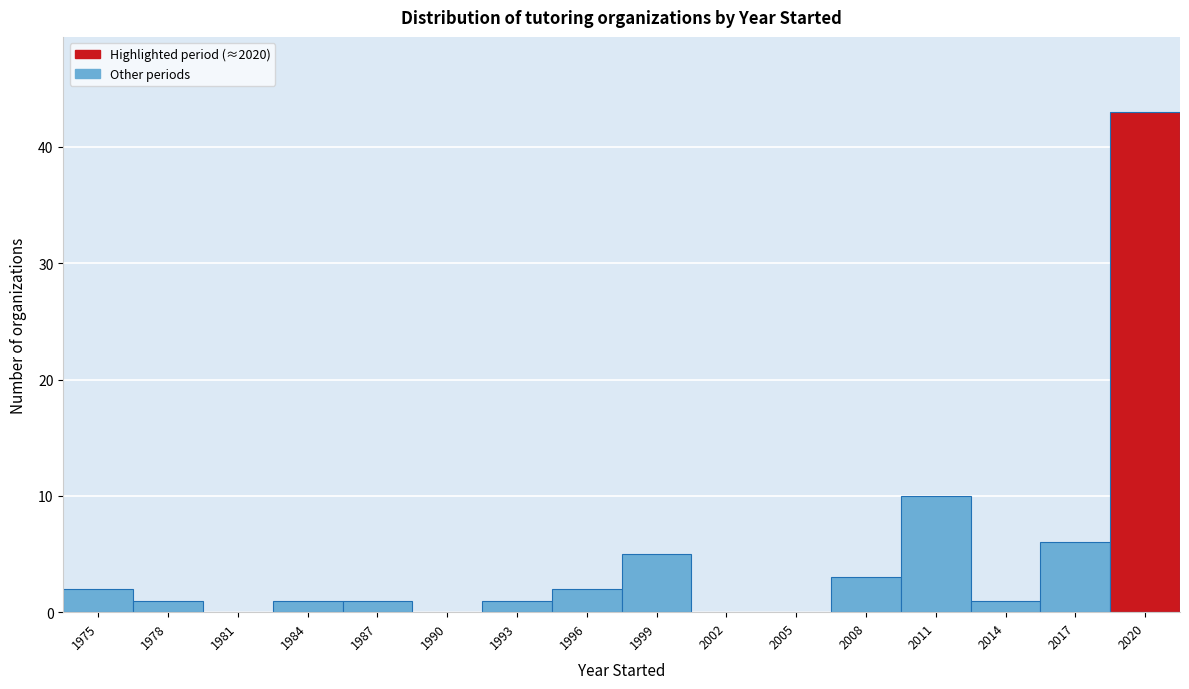

Reading left to right, transcribe all the data shown in this chart.

1975=2	1978=1	1981=0	1984=1	1987=1	1990=0	1993=1	1996=2	1999=5	2002=0	2005=0	2008=3	2011=10	2014=1	2017=6	2020=43